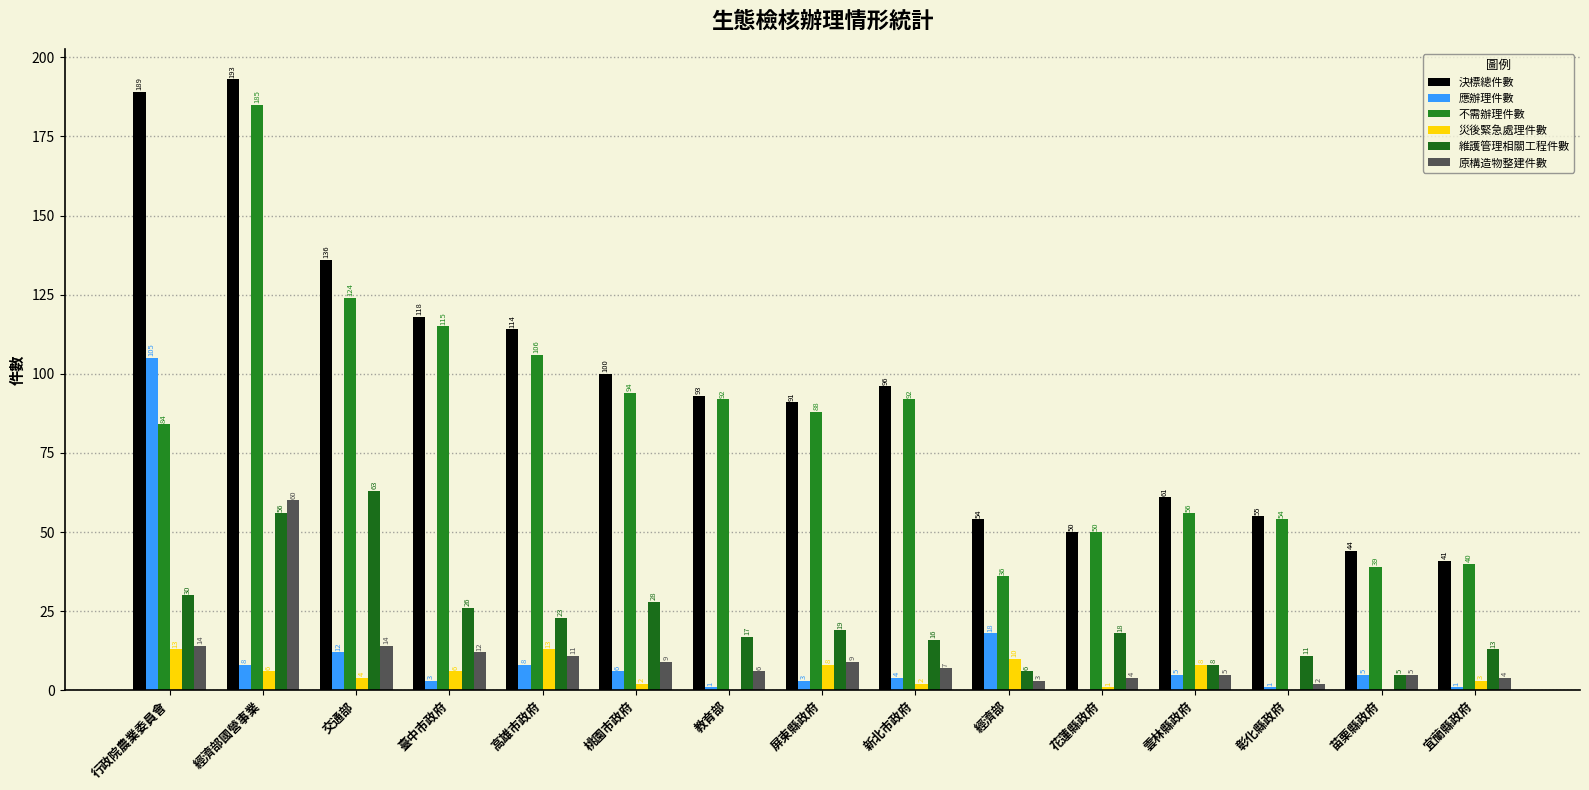

What is the average value of the 災後緊急處理件數 series?

5